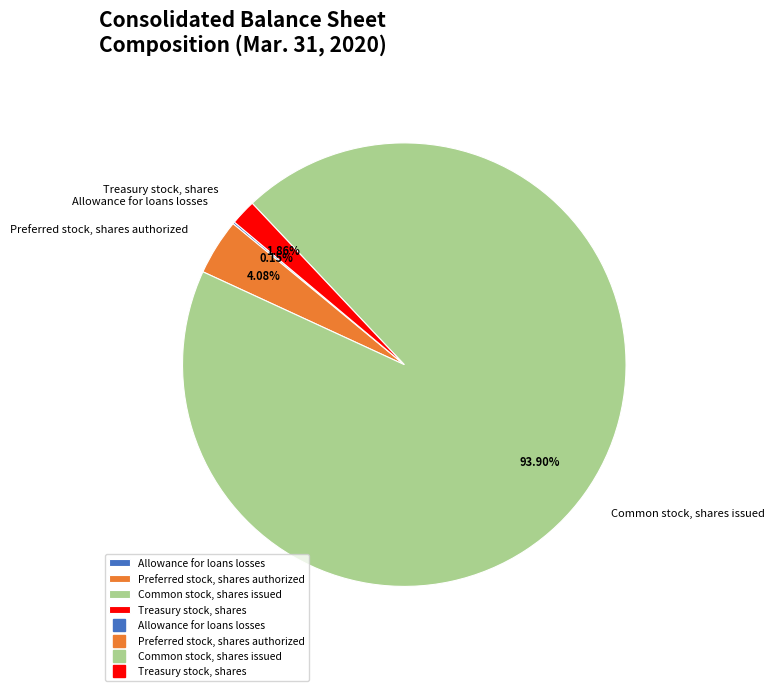

Combined, do Preferred stock, shares authorized and Treasury stock, shares account for over 50%?

No